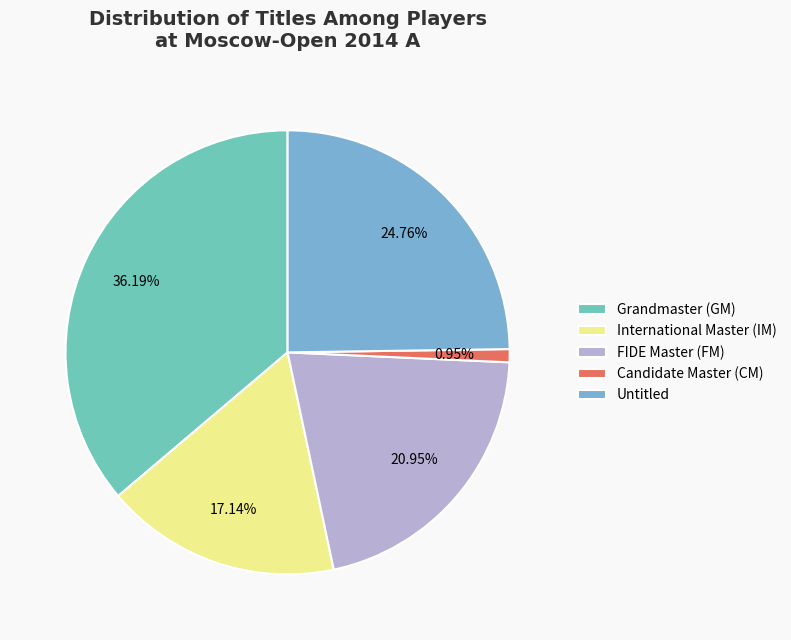

Which category has the smallest portion of the pie?

Candidate Master (CM)